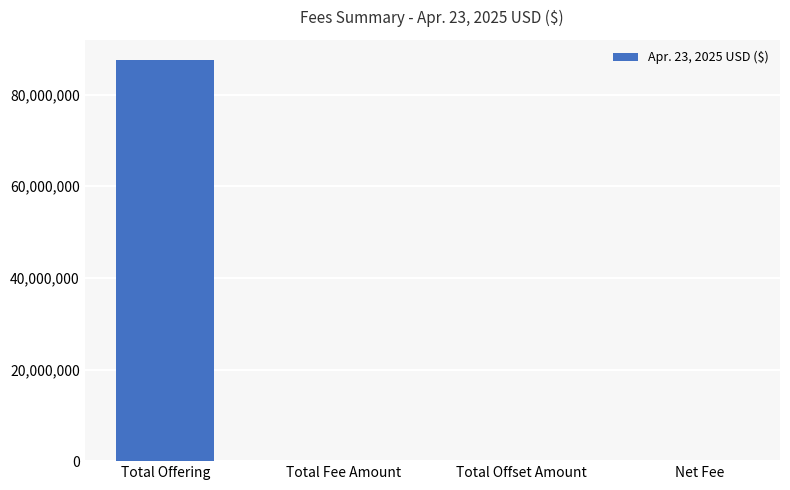

True or false: the data shows 87570360 at Total Offering.

True